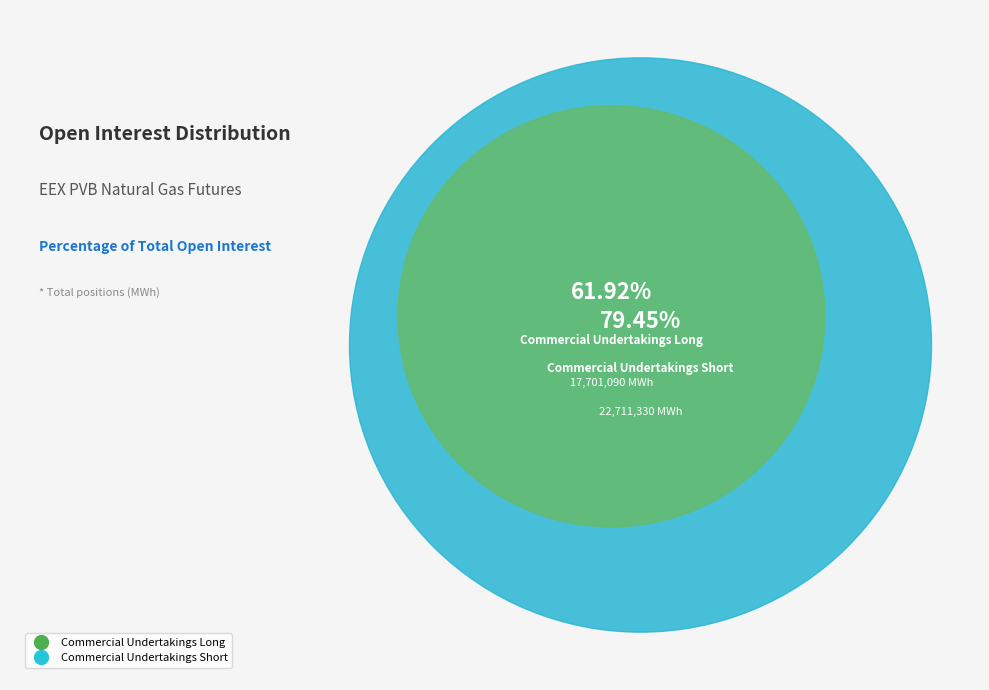

What is the largest slice in the pie chart?

Commercial Undertakings Short